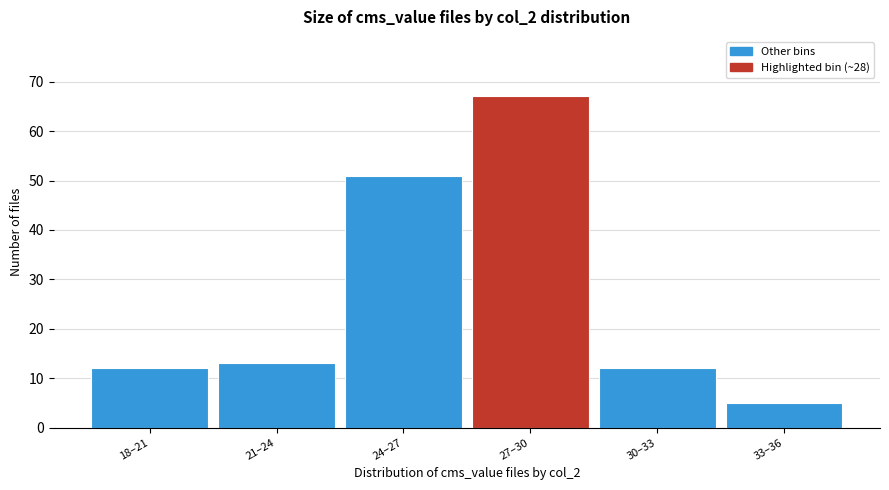

Reading left to right, transcribe all the data shown in this chart.

12	13	51	67	12	5